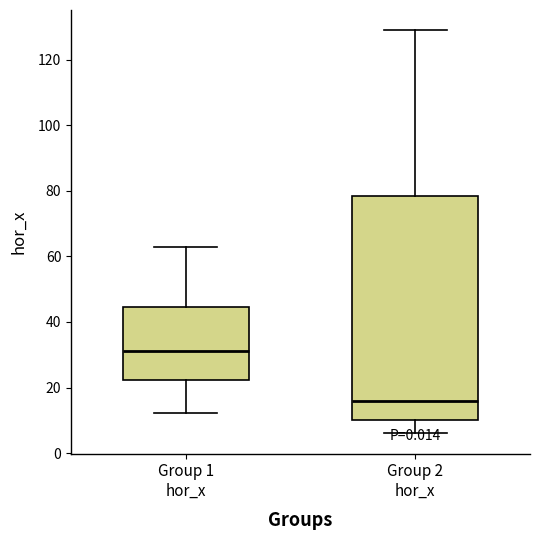

Reading left to right, transcribe this box plot: for each box, give where its median line is, the range the box spans, and where its two whiskers end, as read against the y-axis. The values are not printed on the chart, so give them approximately, as read against the axis.

Group 1 hor_x: median 32, box 22 to 44, whiskers 12 to 62
Group 2 hor_x: median 16, box 10 to 78, whiskers 6 to 128